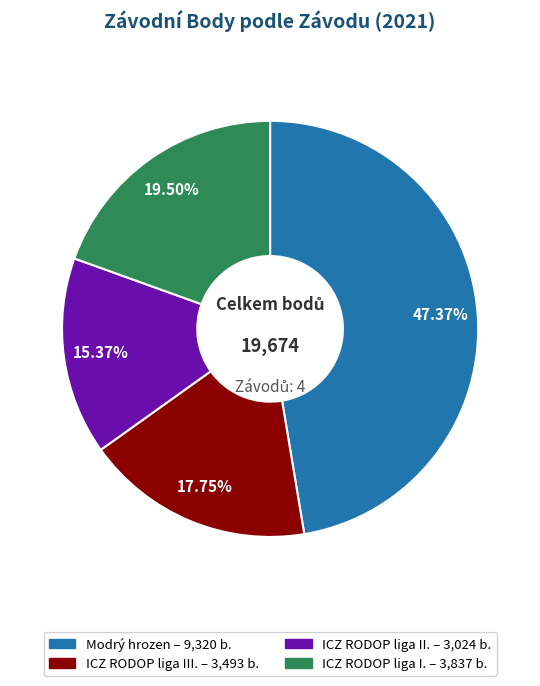

To the nearest percent, what percentage of the pie is Modrý hrozen?

47%